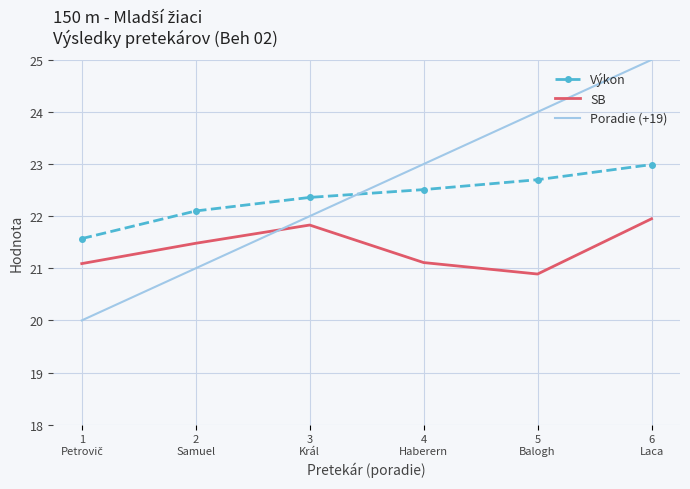

At which label is Výkon closest to 22?

2
Samuel